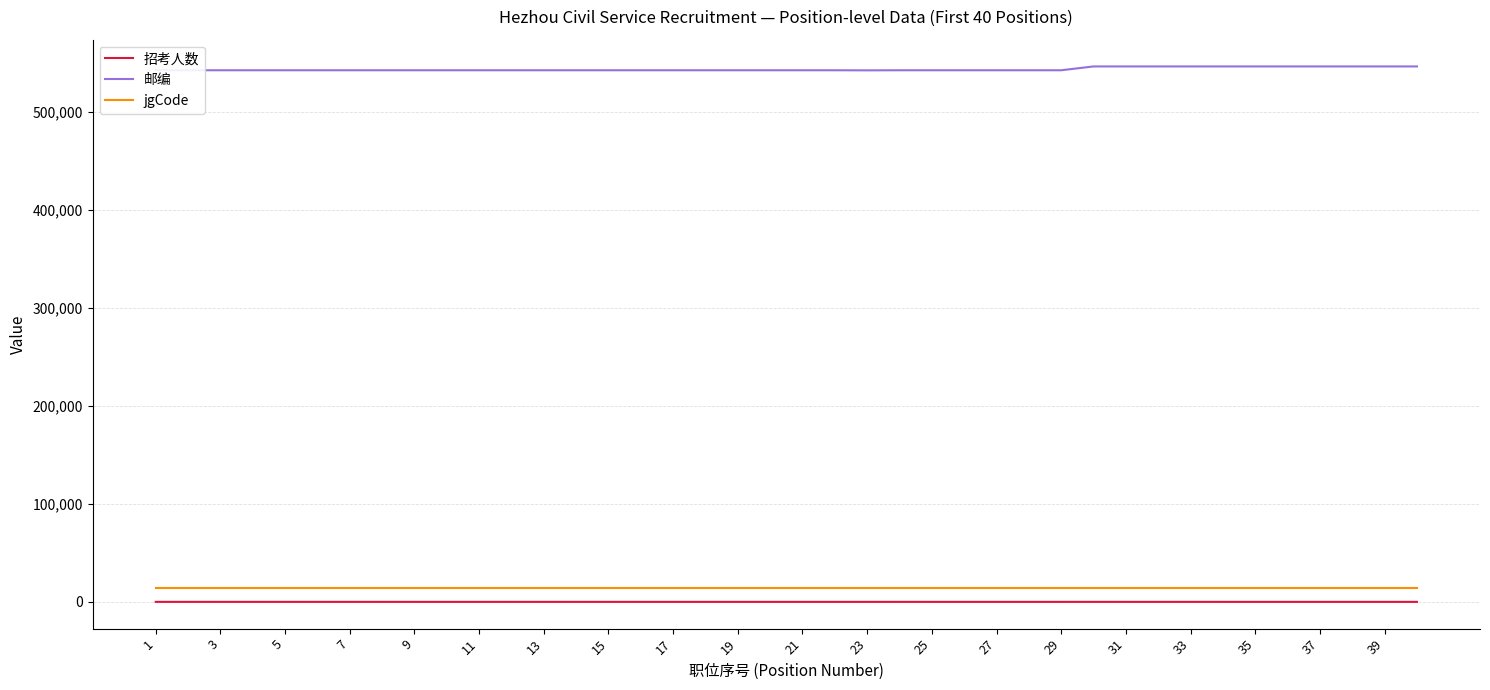

What is the maximum value shown in the chart?

546800